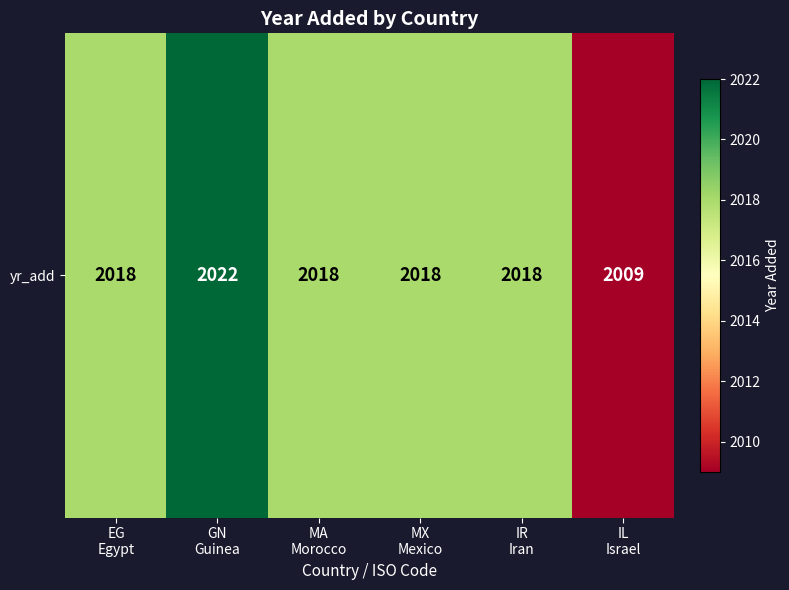

Reading left to right, transcribe all the data shown in this chart.

2018	2022	2018	2018	2018	2009